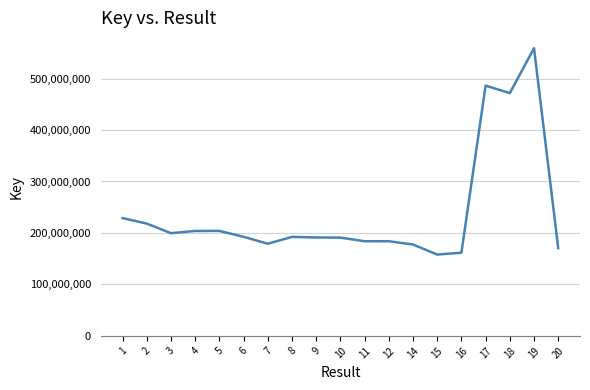

The value at 18 is 471633004. True or false?

True